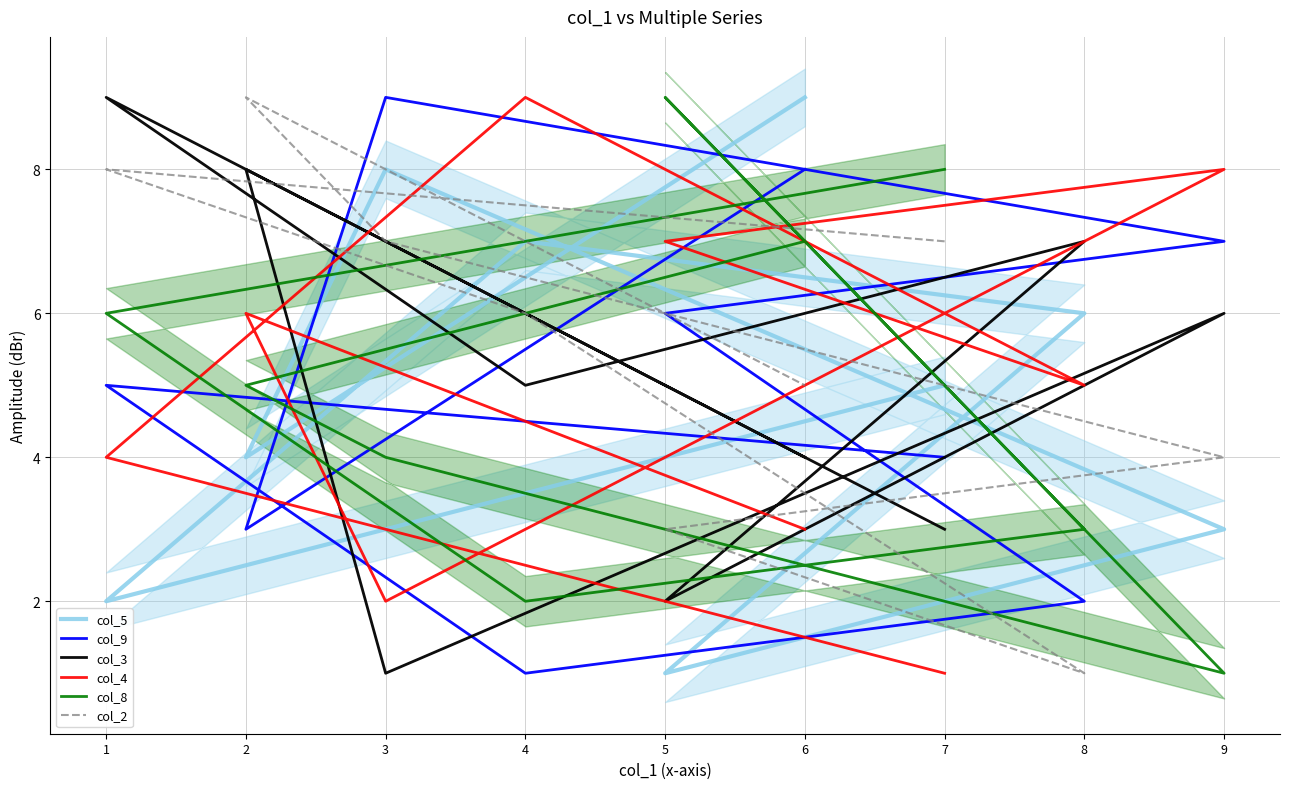

Where do col_9 and col_3 first cross each other?

7 and 1